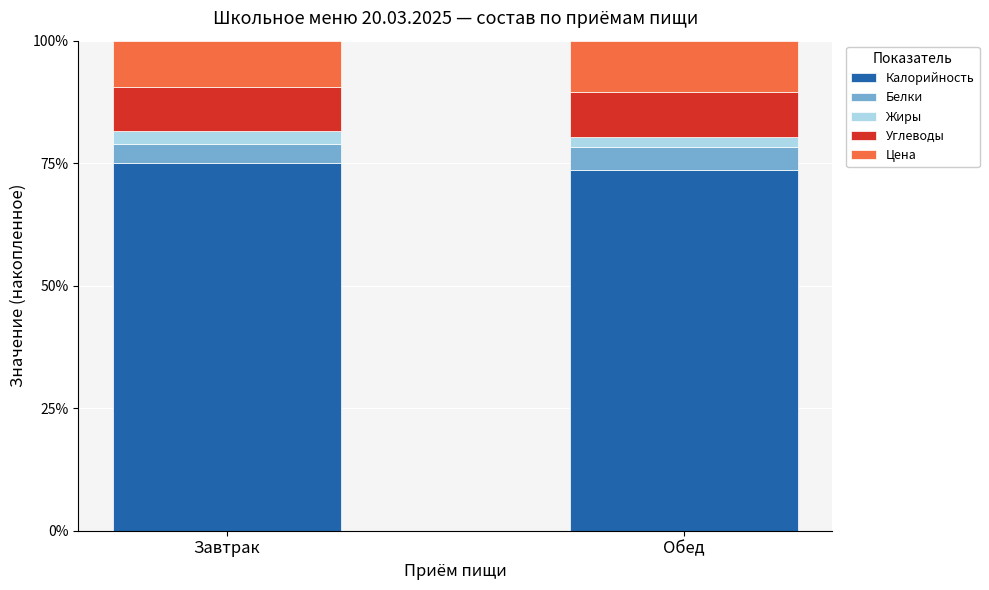

Is it true that Калорийность equals 15.2 at Обед?

False